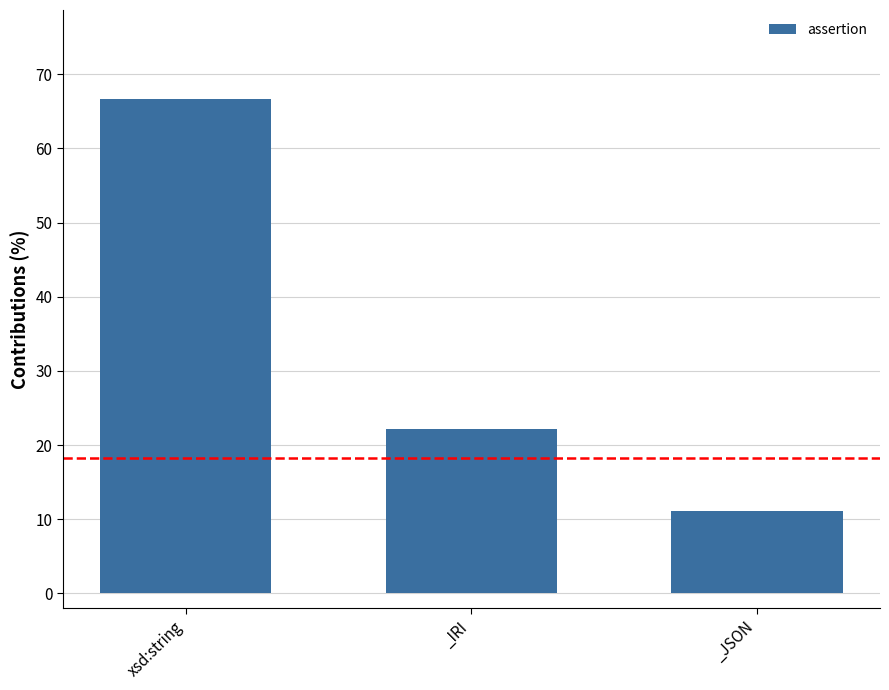

Which category has the highest value across all series?

xsd:string